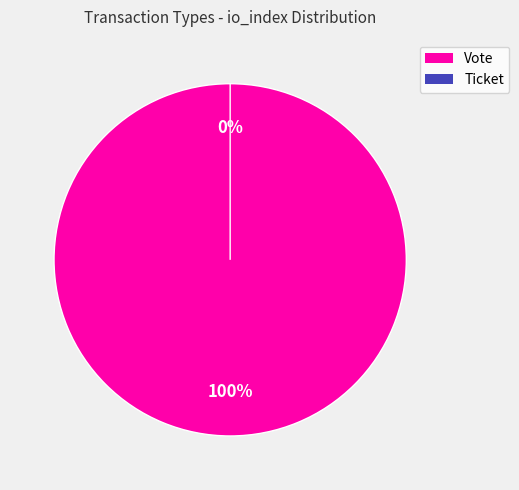

To the nearest percent, what portion does Vote (io_index=1) represent?

100%